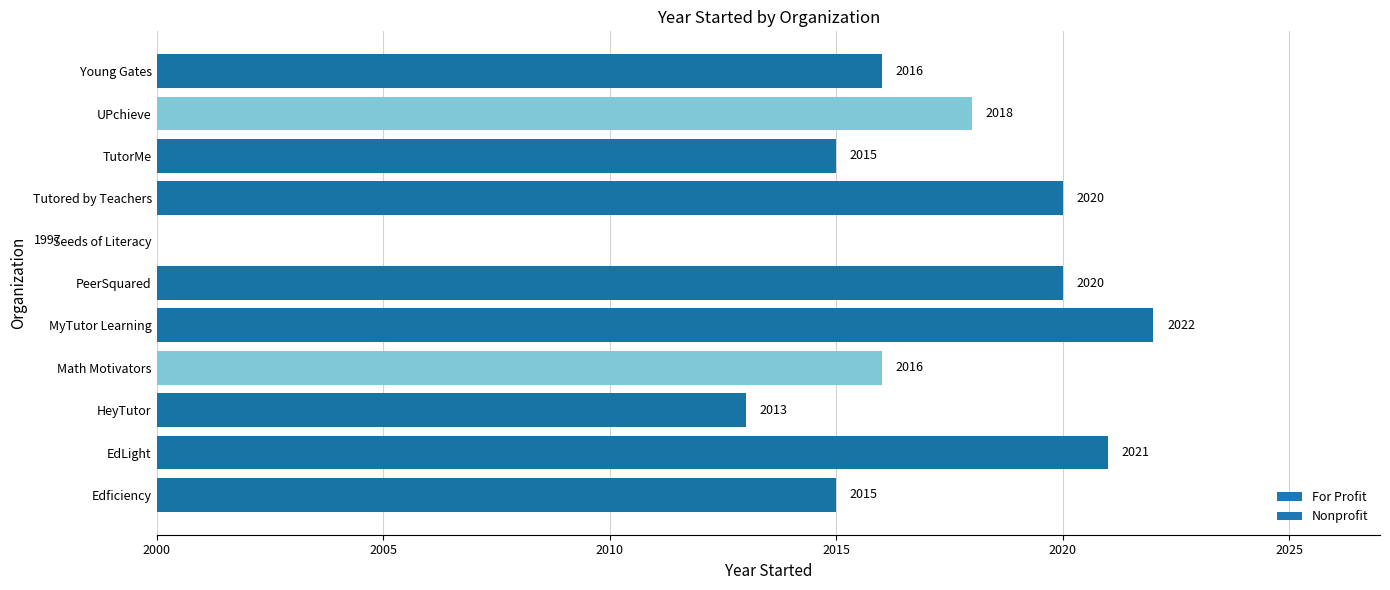

What is the label of the 10th bar from the right?

EdLight